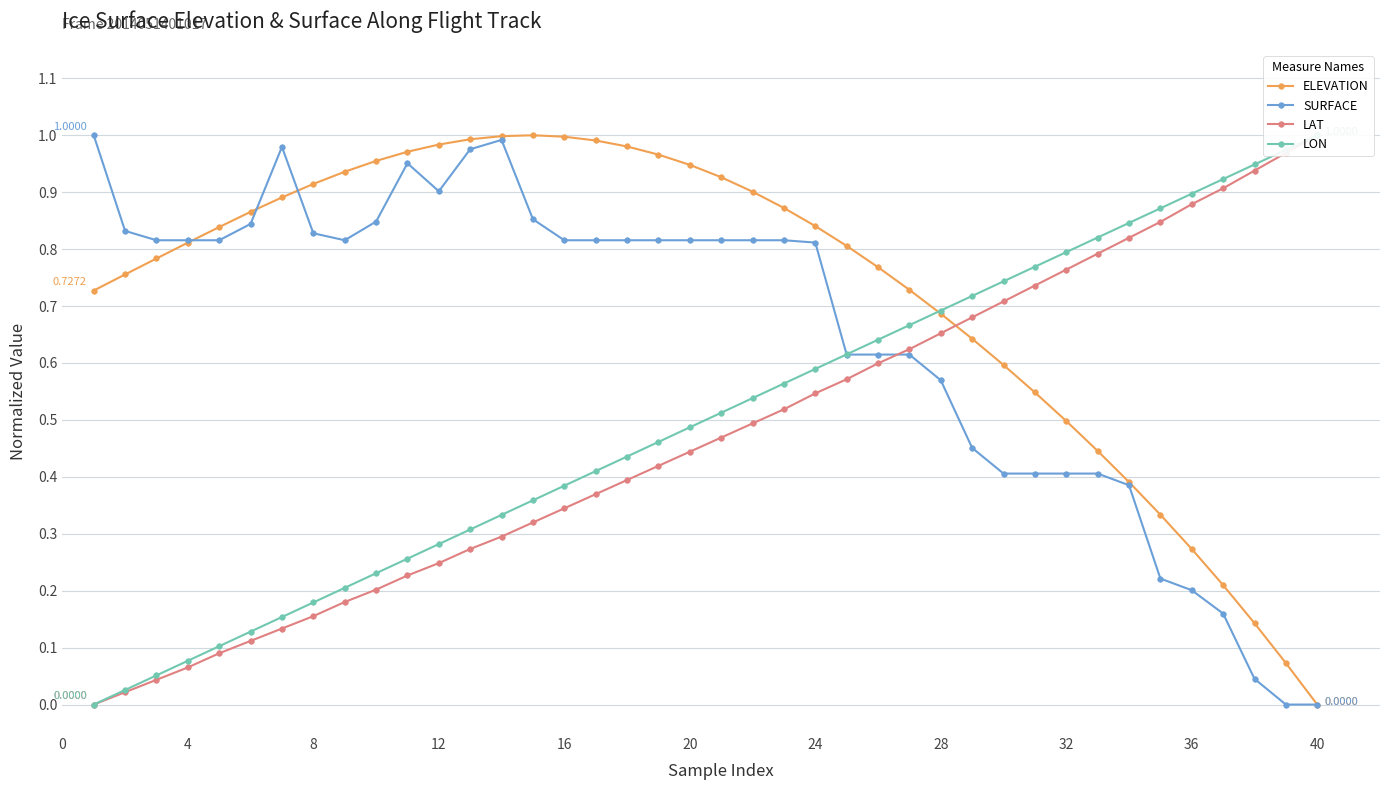

True or false: SURFACE has more than 0 interior local peaks.

True